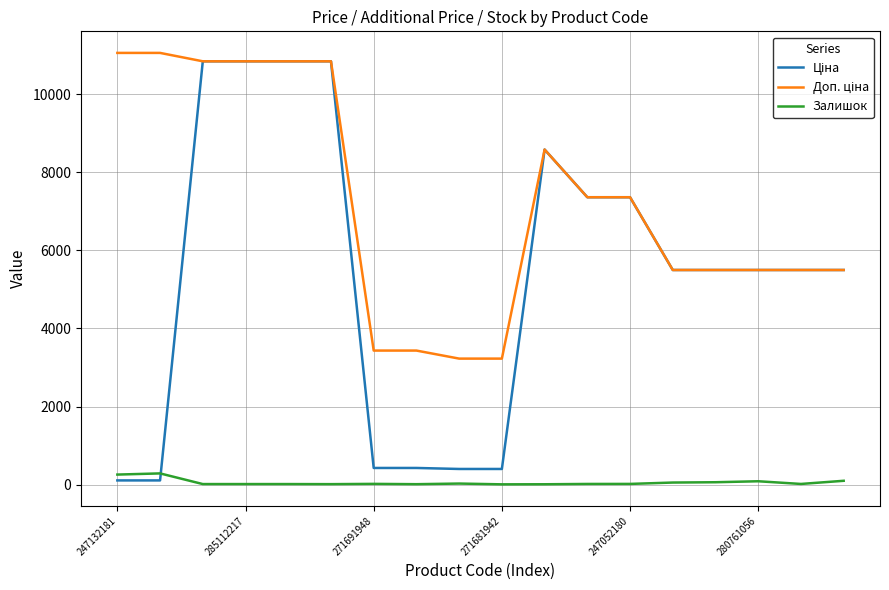

What is the greatest value displayed?

11055.0